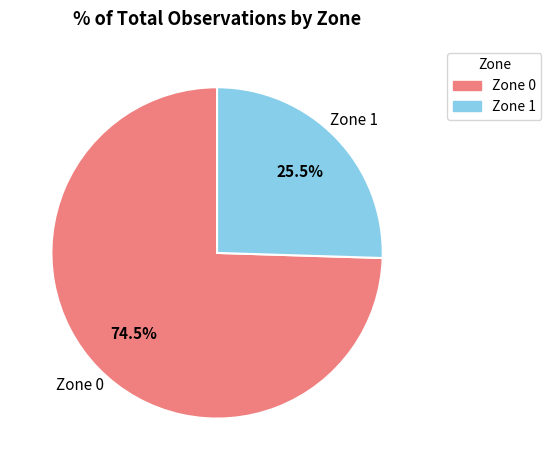

Does any single category account for the majority?

Yes